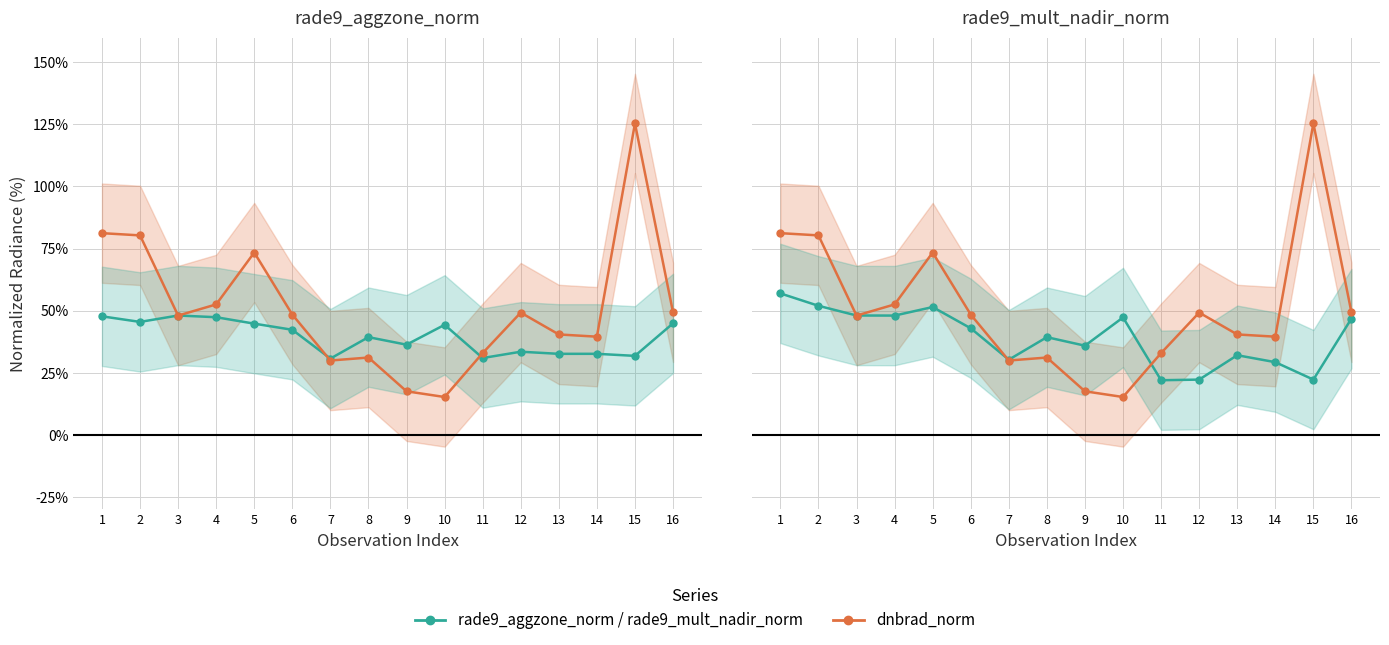

What is the difference between the dnbrad_norm values at 12 and 1?

0.3